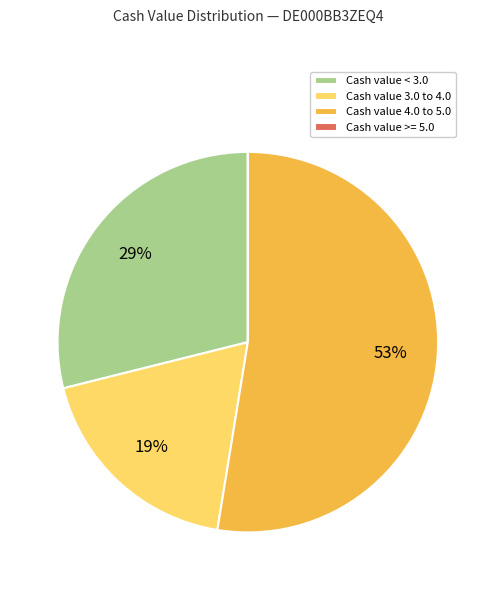

Is there a majority slice in this chart?

Yes